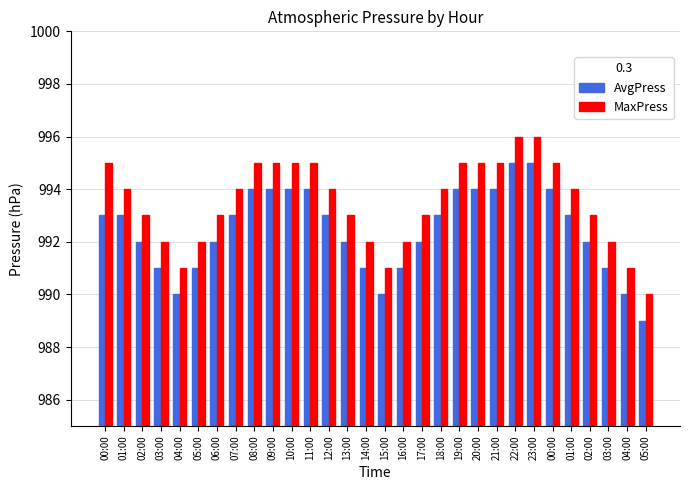

Does the chart contain any negative values?

No